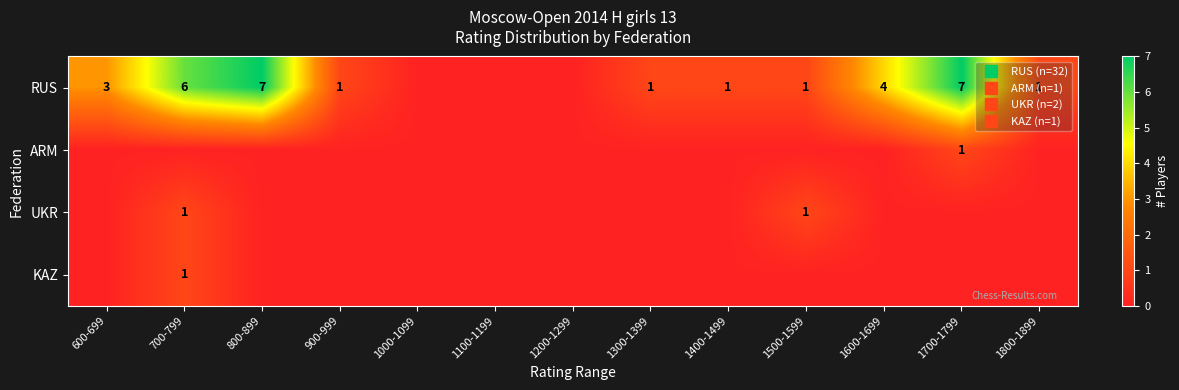

Which series has the largest range (max minus min)?

RUS